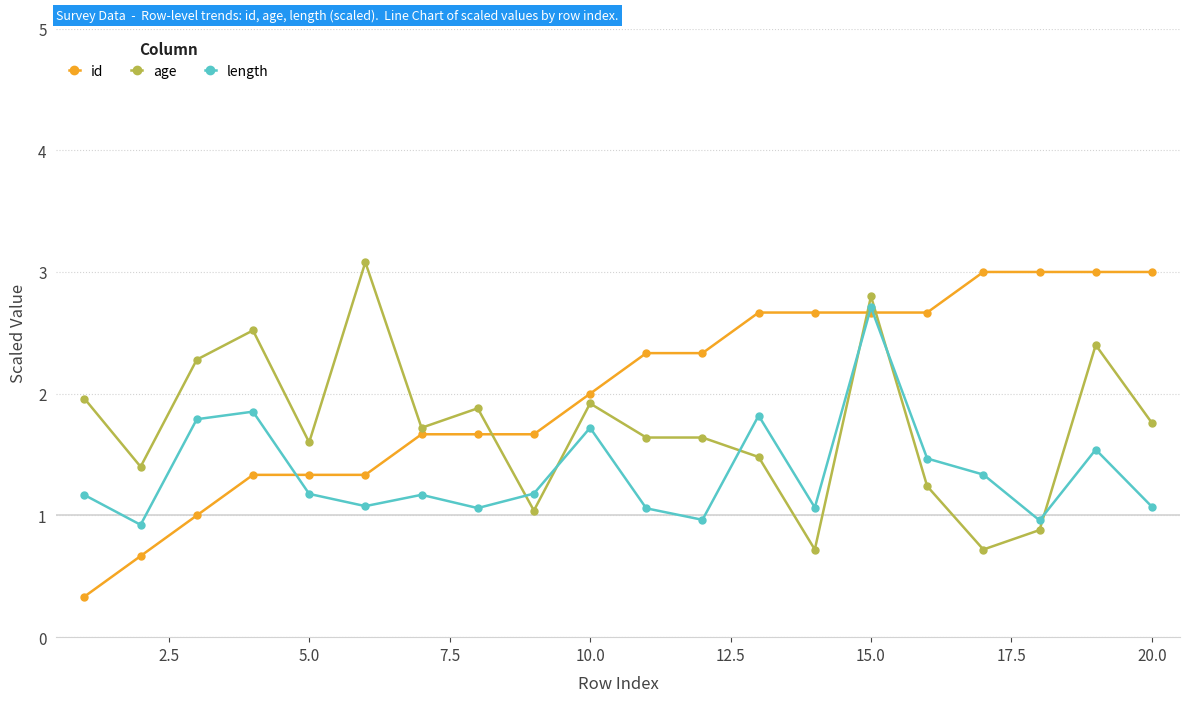

What is the value of the age point at the 14th from the left?

0.7